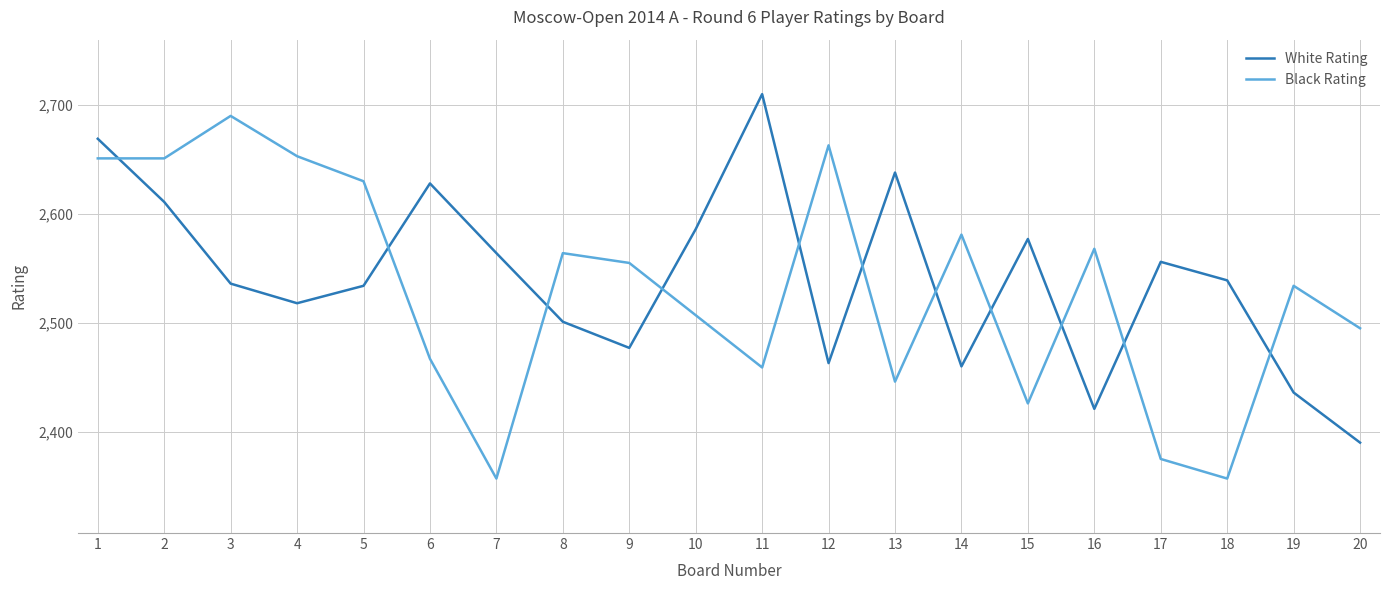

What is the highest value of the Black Rating series?

2690